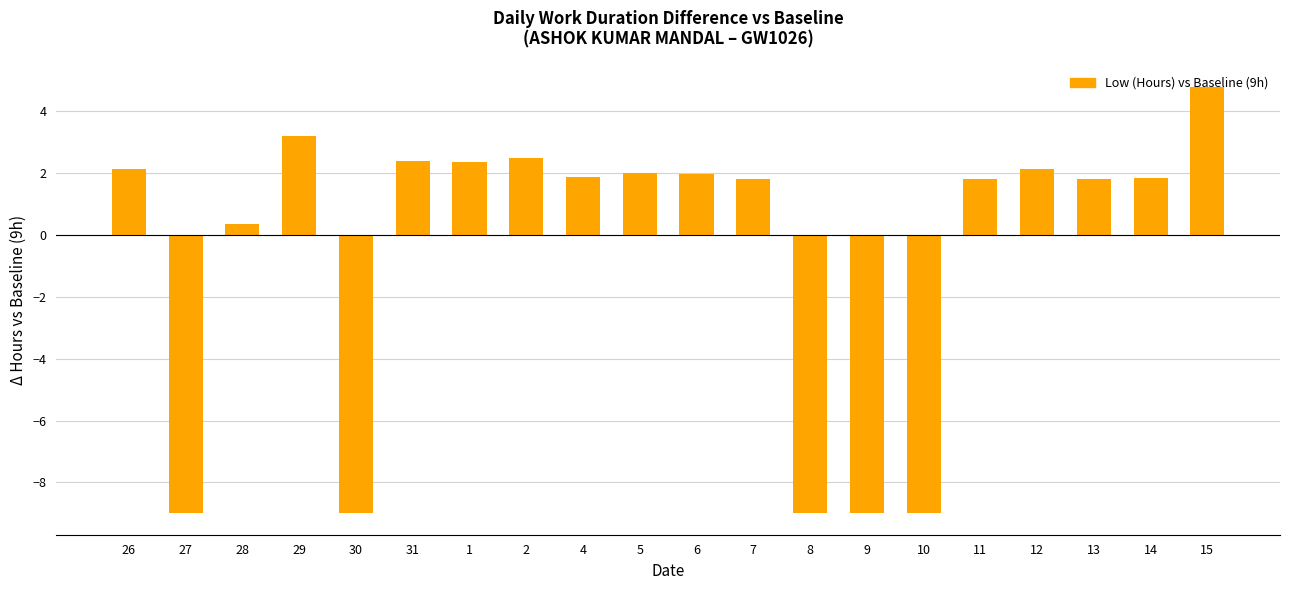

What is the greatest value displayed?

4.8